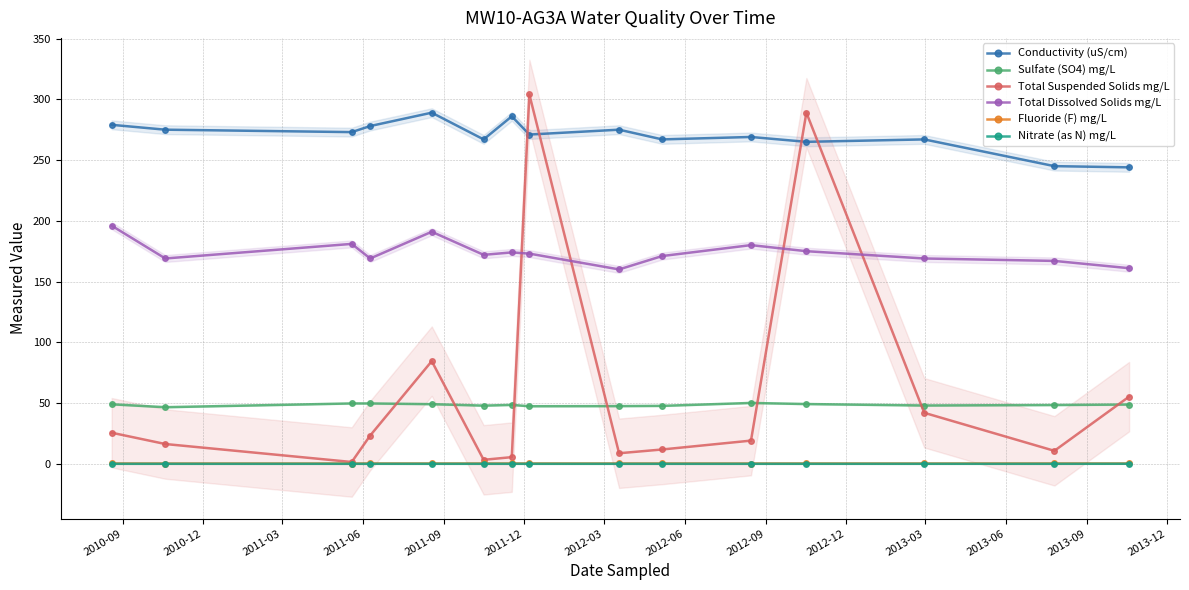

True or false: Total Suspended Solids mg/L and Conductivity (uS/cm) intersect in this chart.

True